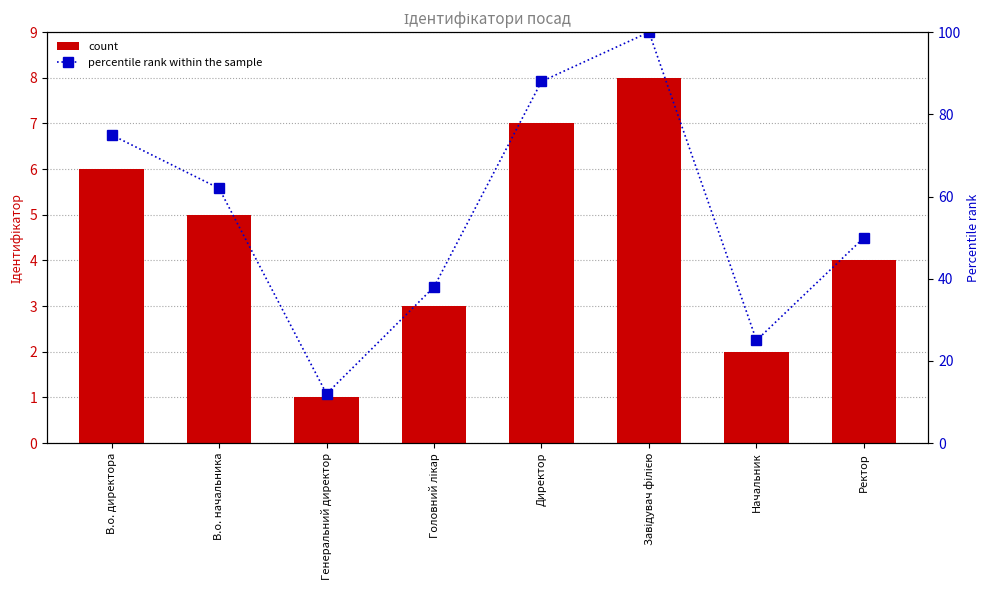

What is the highest value of the count series?

8